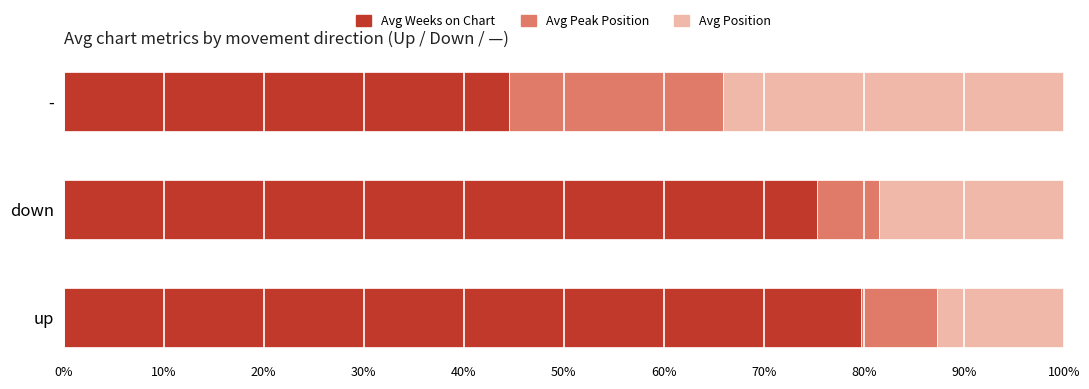

What is the total value across all series at -?

100.0